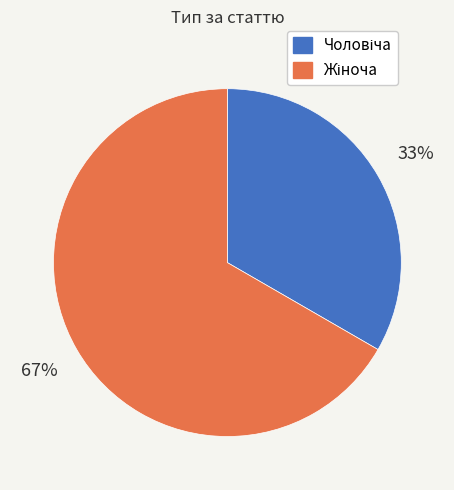

How many segments does this pie chart have?

2